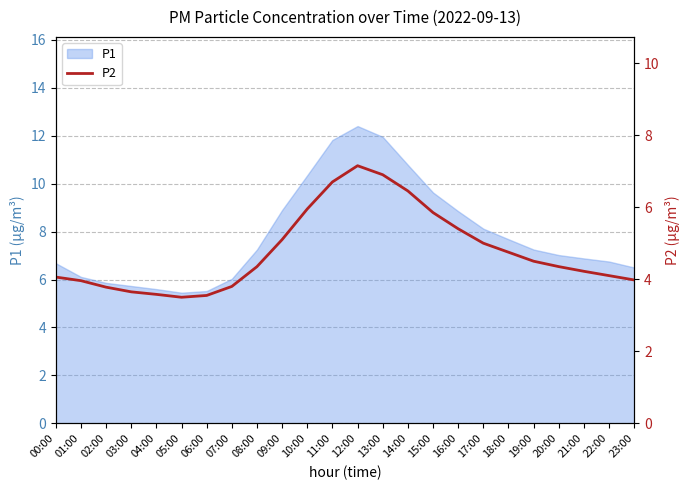

True or false: there are more than 2 points higher than both neighbors.

False